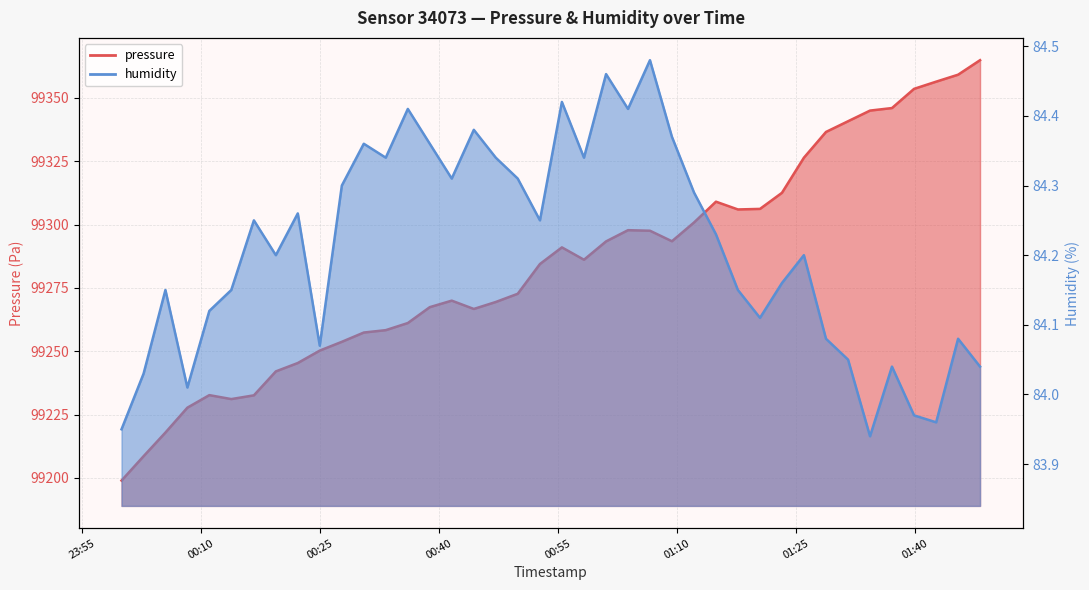

How many interior local valleys does the pressure series have?

5